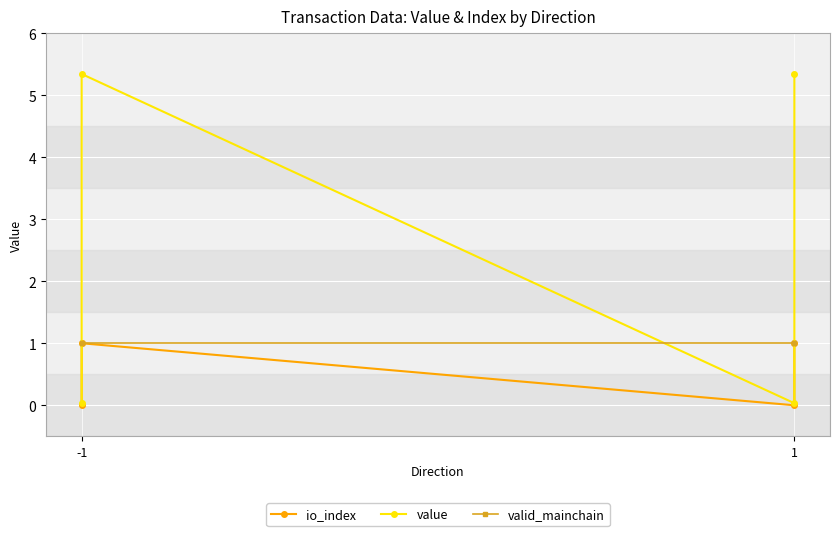

Is it true that valid_mainchain equals 1.8 at 1?

False